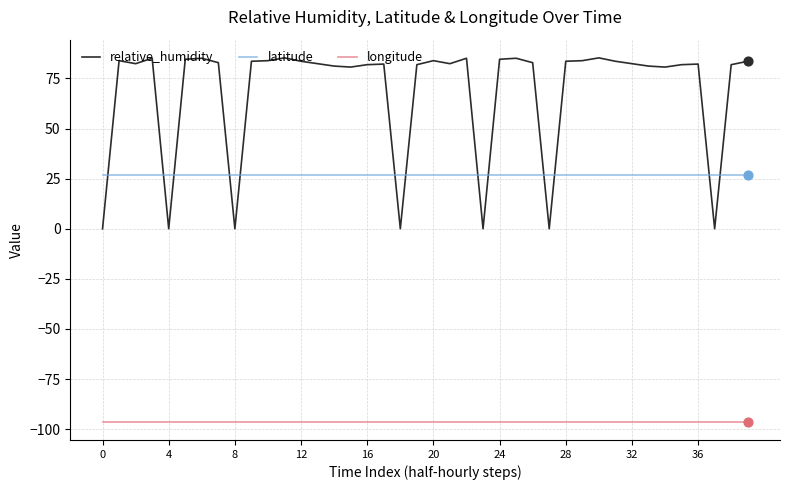

List the series in order of their peak value, lowest first.

longitude, latitude, relative_humidity